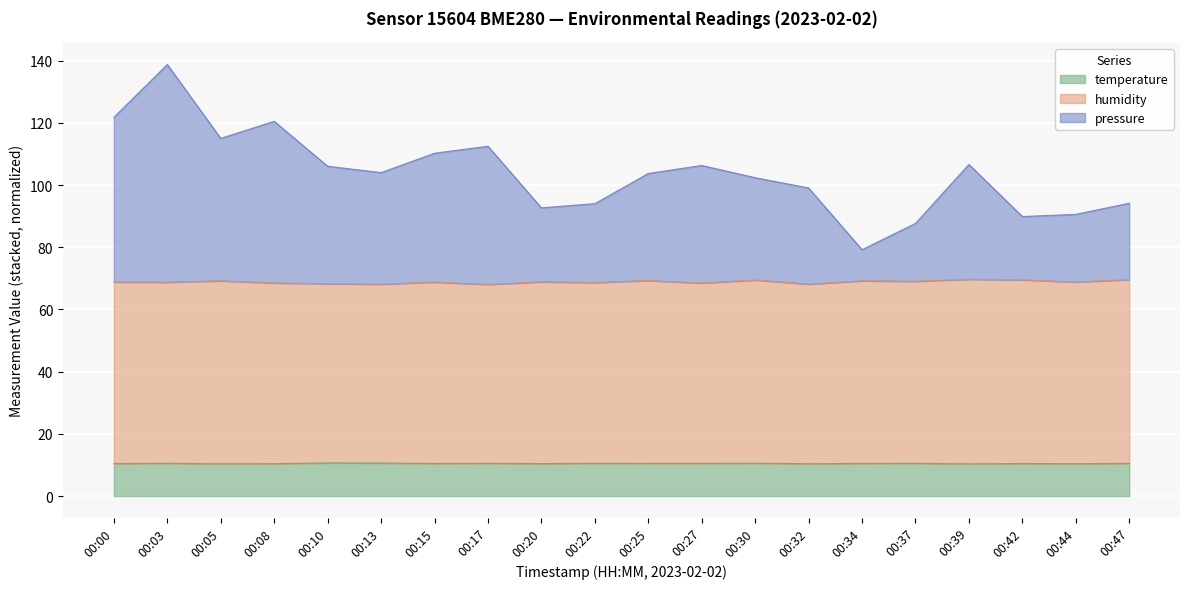

Is the value of pressure at 00:13 greater than the value of humidity at 00:05?

Yes